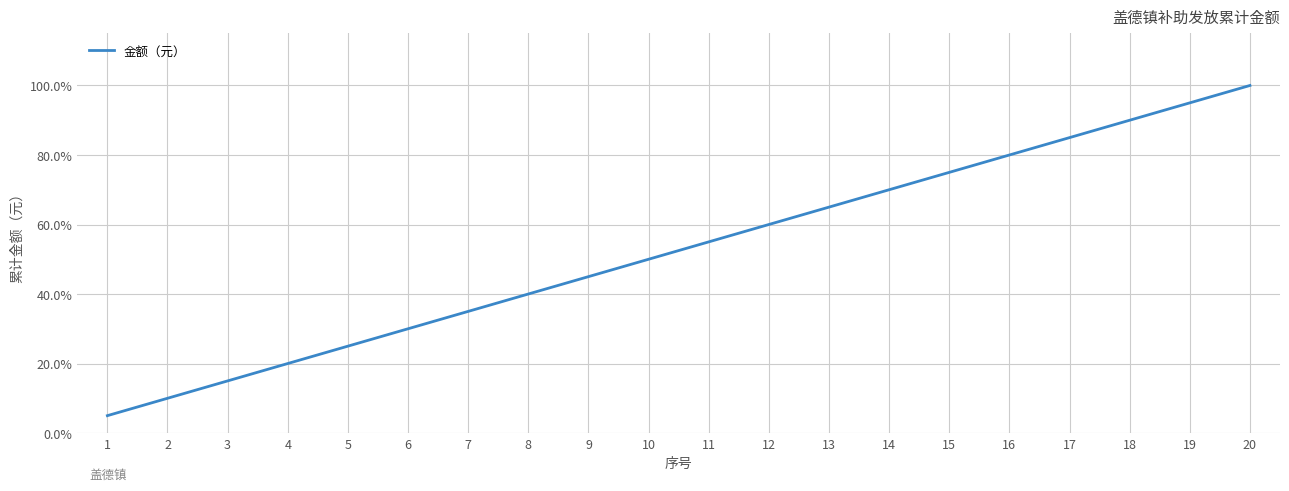

Between 13 and 18, which is larger?

18